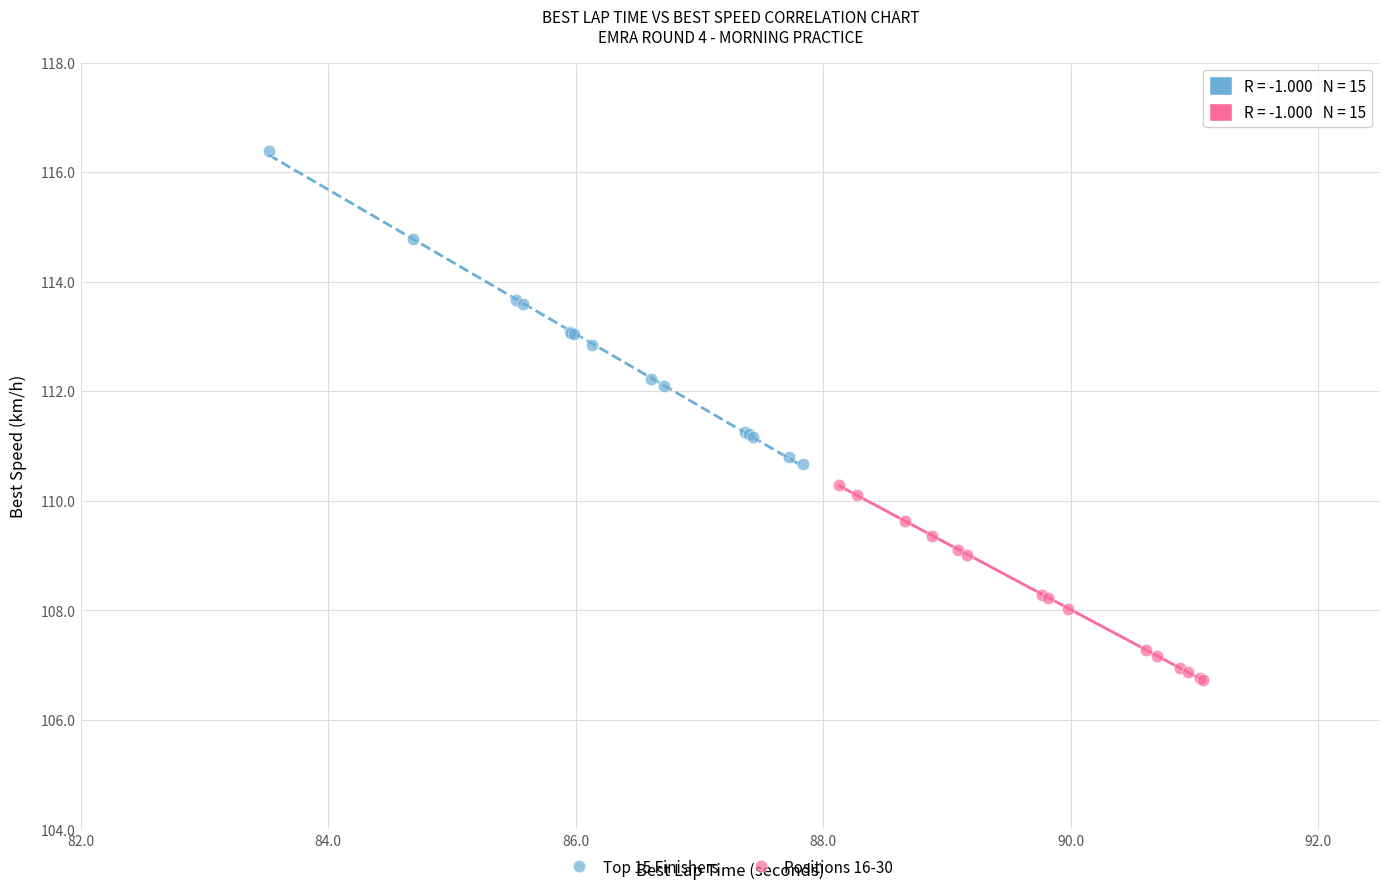

Which series reaches the maximum Y coordinate?

Top 15 Finishers